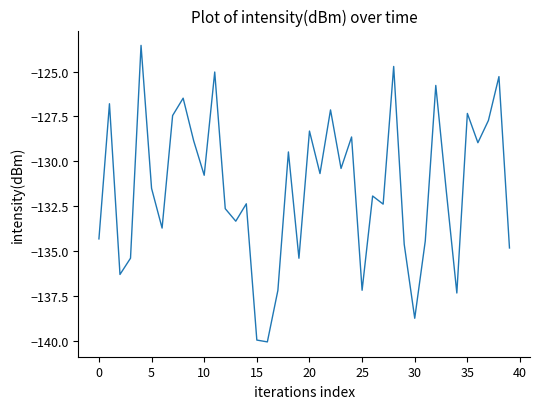

What is the difference between the maximum and minimum values?

16.5